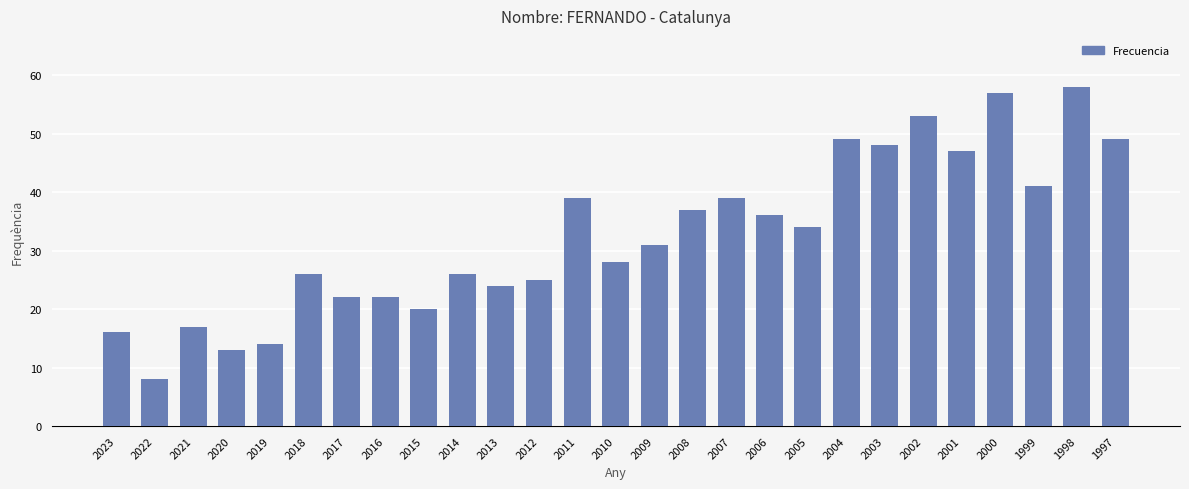

What is the minimum value shown in the chart?

8